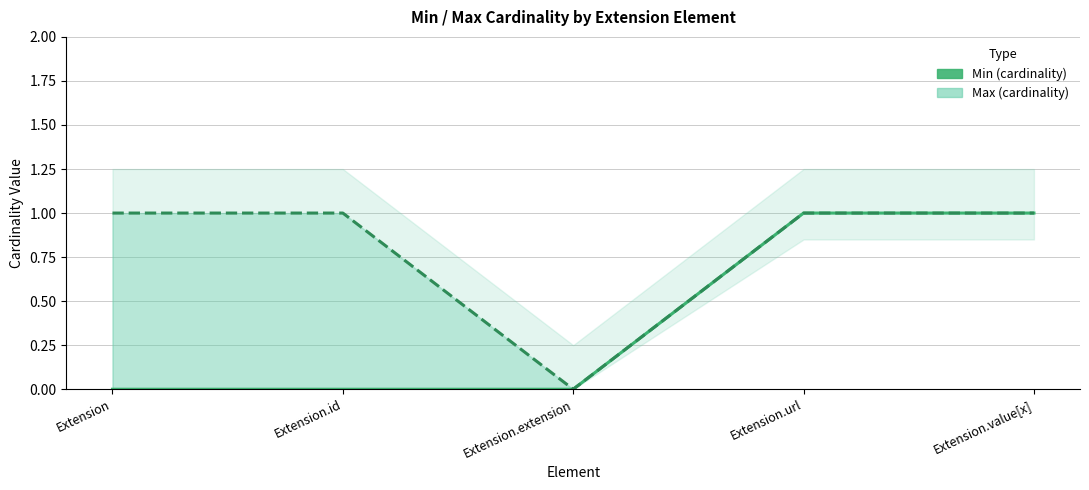

The chart shows a value of 0 at Extension. True or false?

False